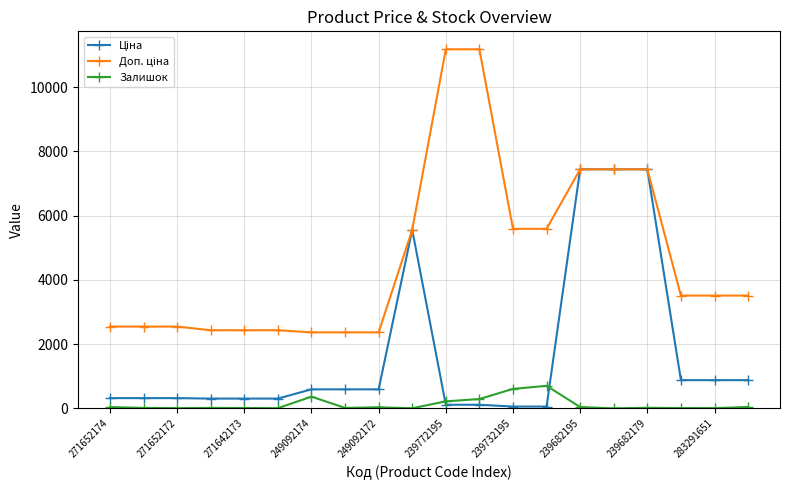

What is the value of the Залишок point at the 12th from the left?

290.0